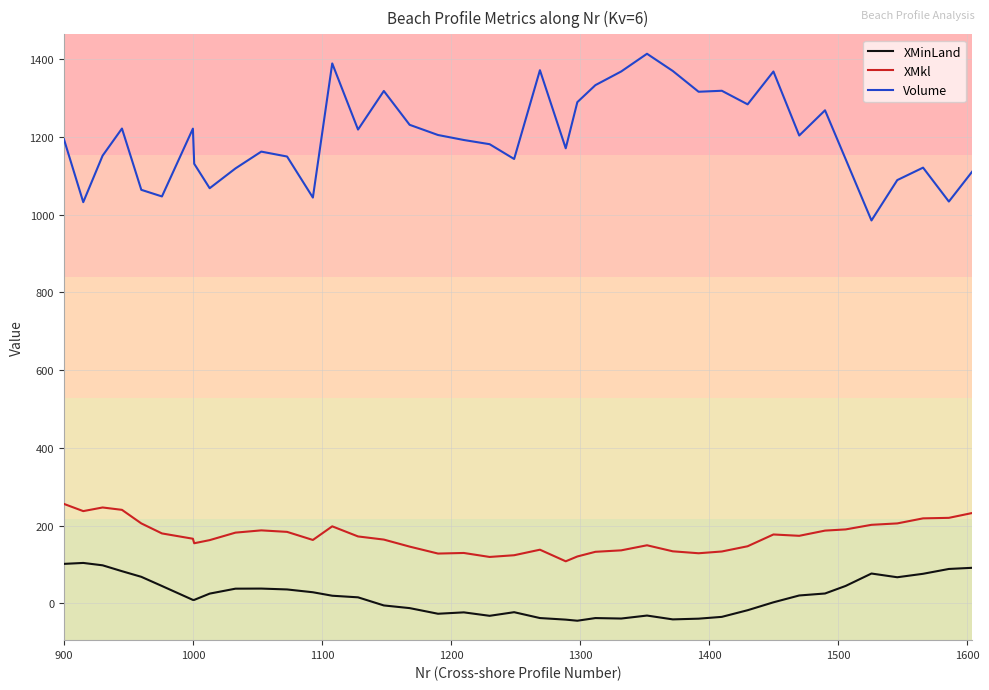

Does the chart display data point markers on the line(s)?

No